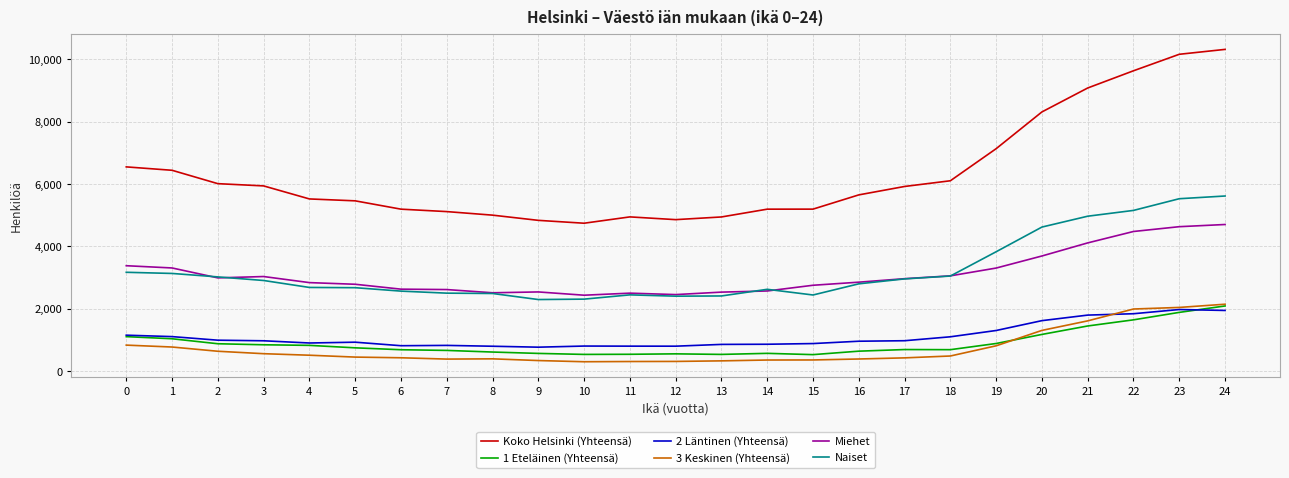

What is the minimum value shown in the chart?

301